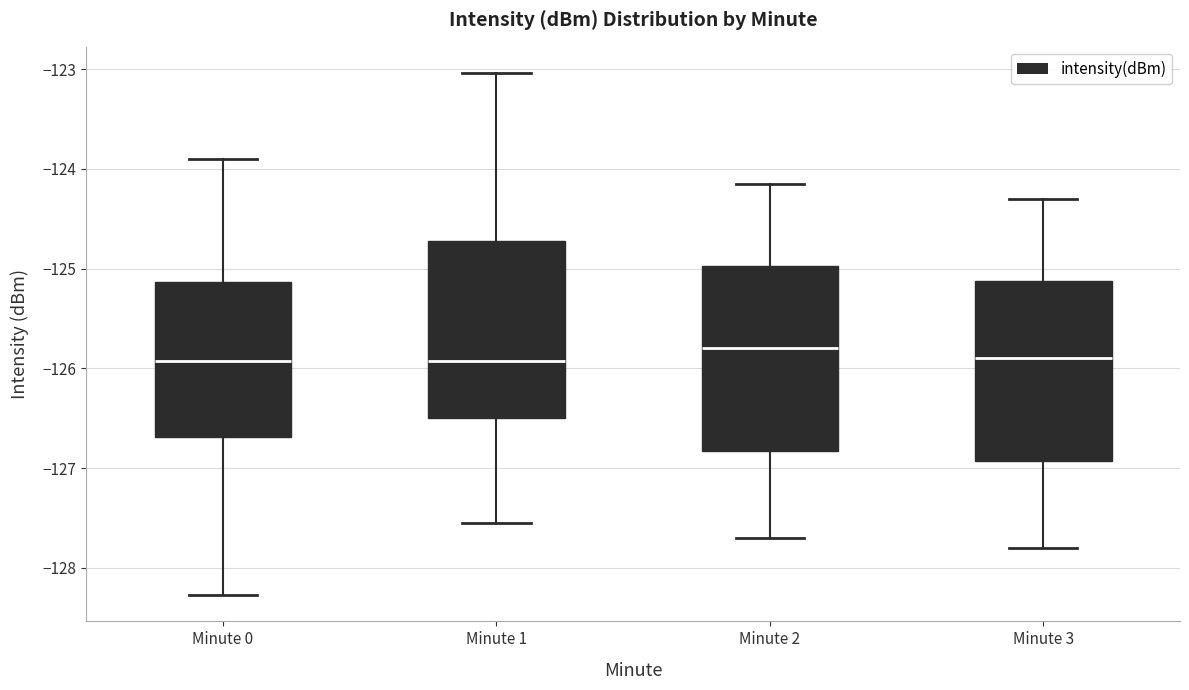

Reading left to right, read every box against the y-axis: the position of its median line, the range the box covers, and the ends of its whiskers. The values are not printed on the chart, so give them approximately, as read against the axis.

Minute 0: median -125.9, box -126.7 to -125.1, whiskers -128.3 to -123.9
Minute 1: median -125.9, box -126.5 to -124.7, whiskers -127.5 to -123.0
Minute 2: median -125.8, box -126.8 to -125.0, whiskers -127.7 to -124.1
Minute 3: median -125.9, box -126.9 to -125.1, whiskers -127.8 to -124.3